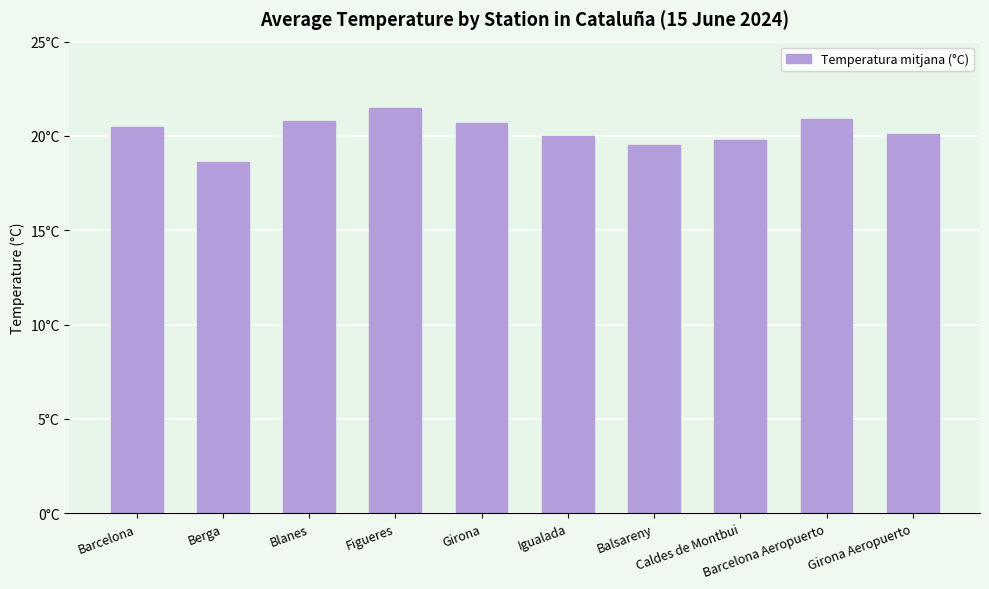

Read the value at Balsareny.

19.5